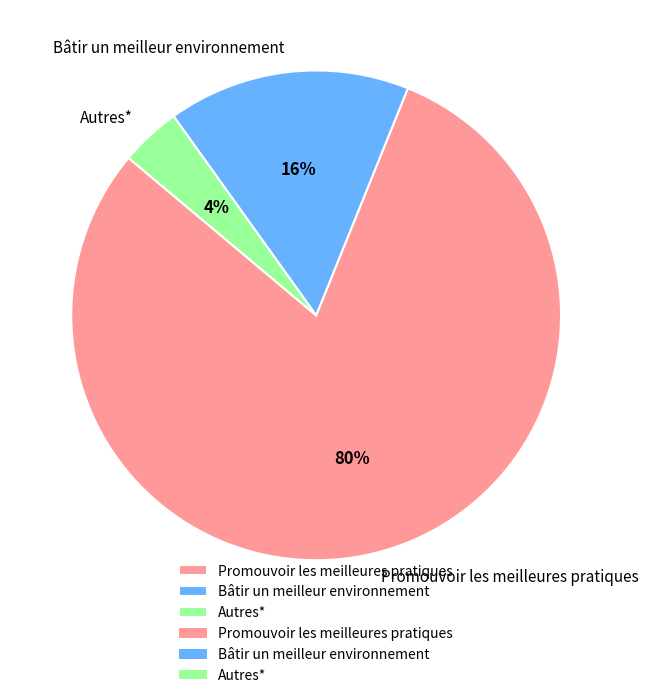

How many segments does this pie chart have?

3